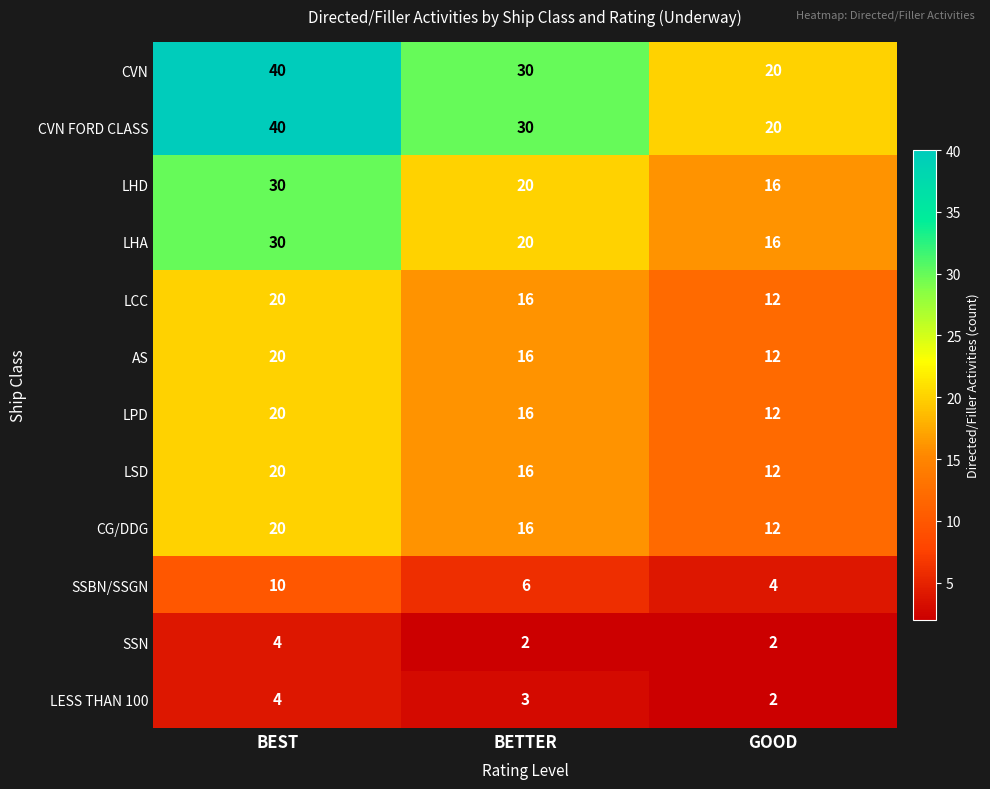

At which category is the sum across all series the highest?

BEST